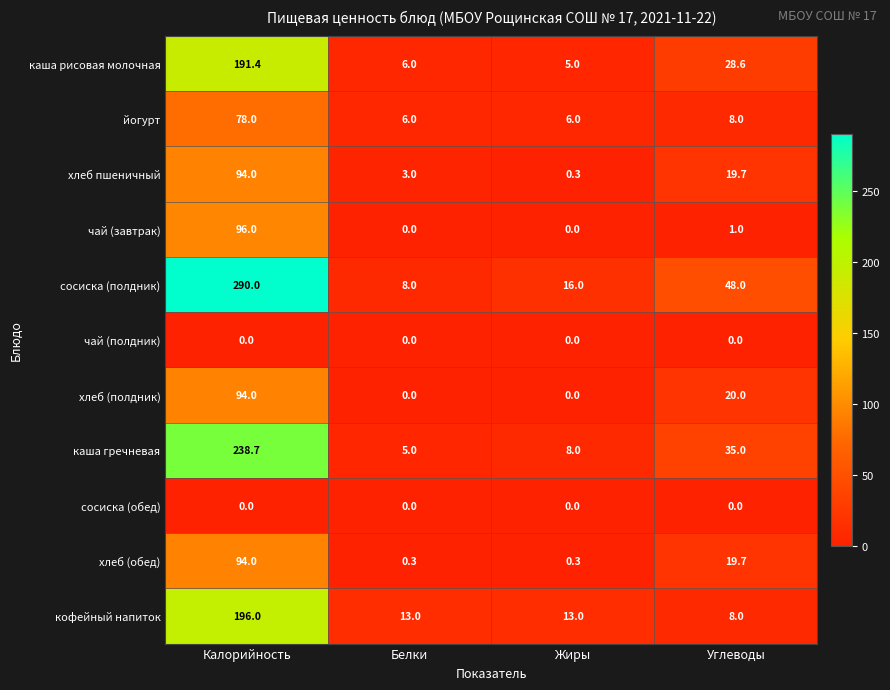

At which label is хлеб (обед) closest to 47?

Углеводы